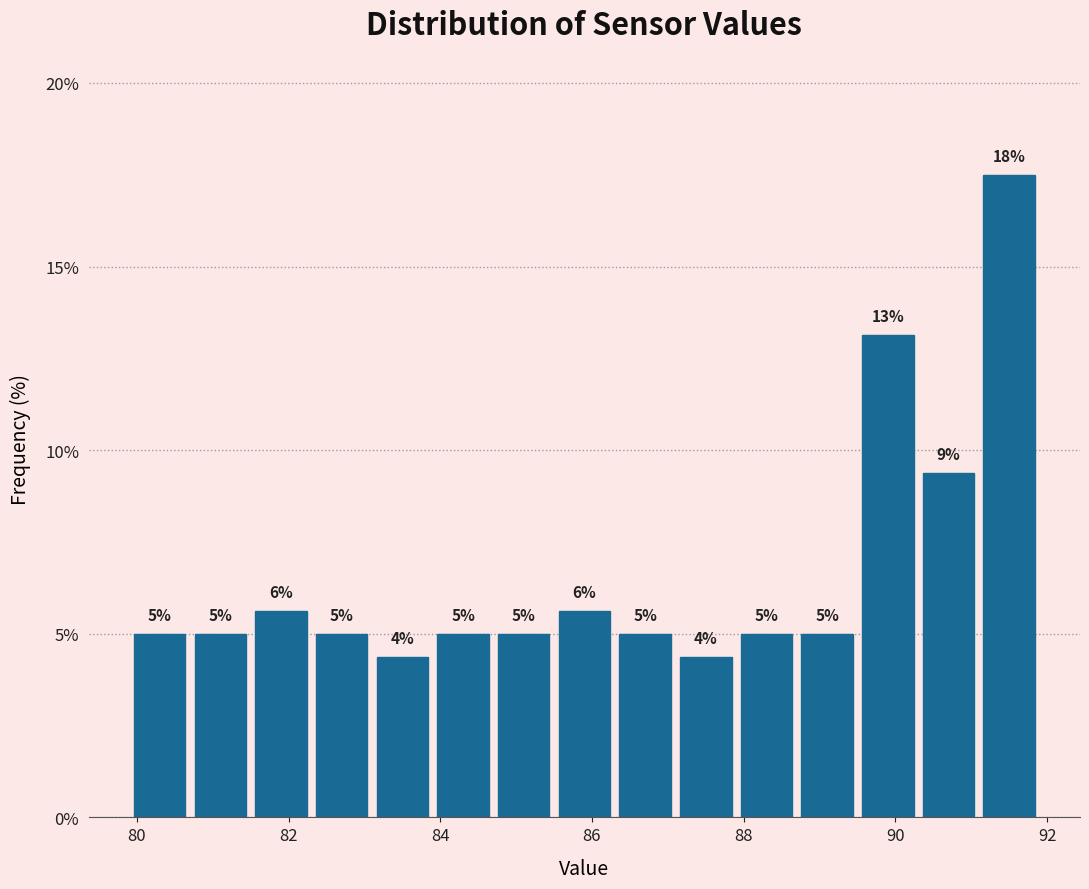

Over which range of the x-axis is the bar tallest?

91.1 to 91.9